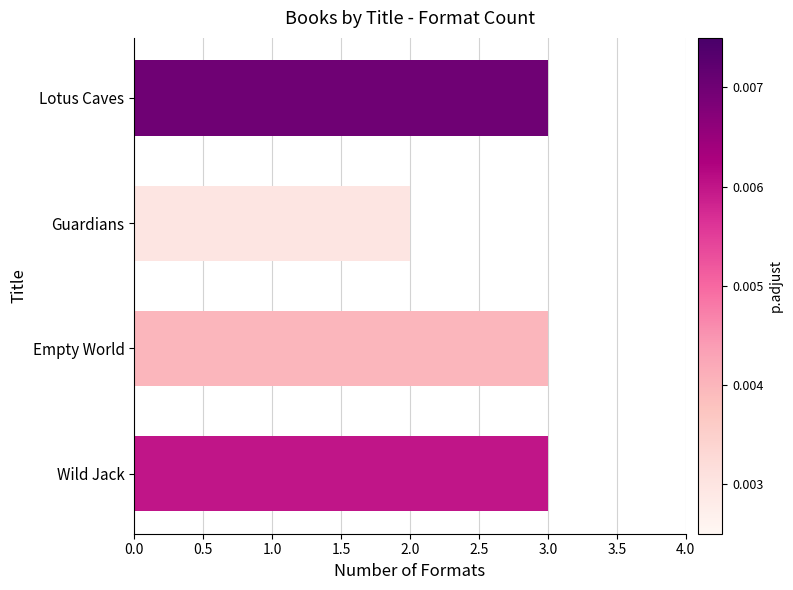

Is it true that the value at Wild Jack is 3?

True